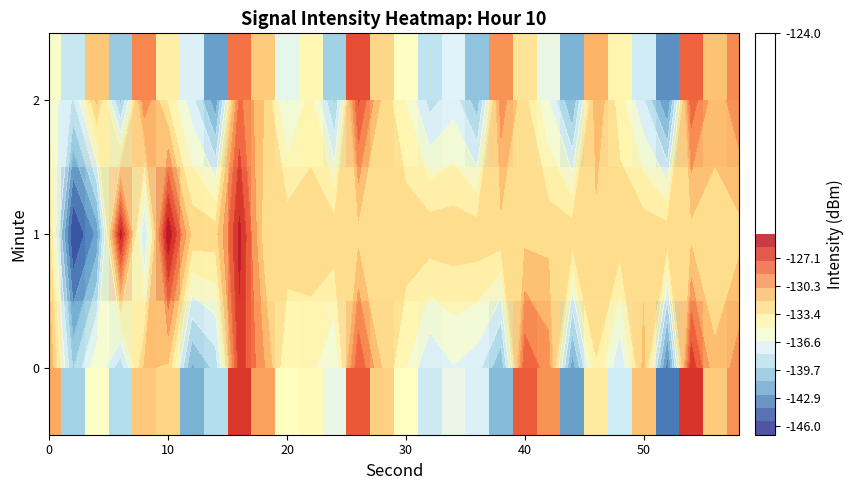

Where is 2 nearest to the value -135?

30